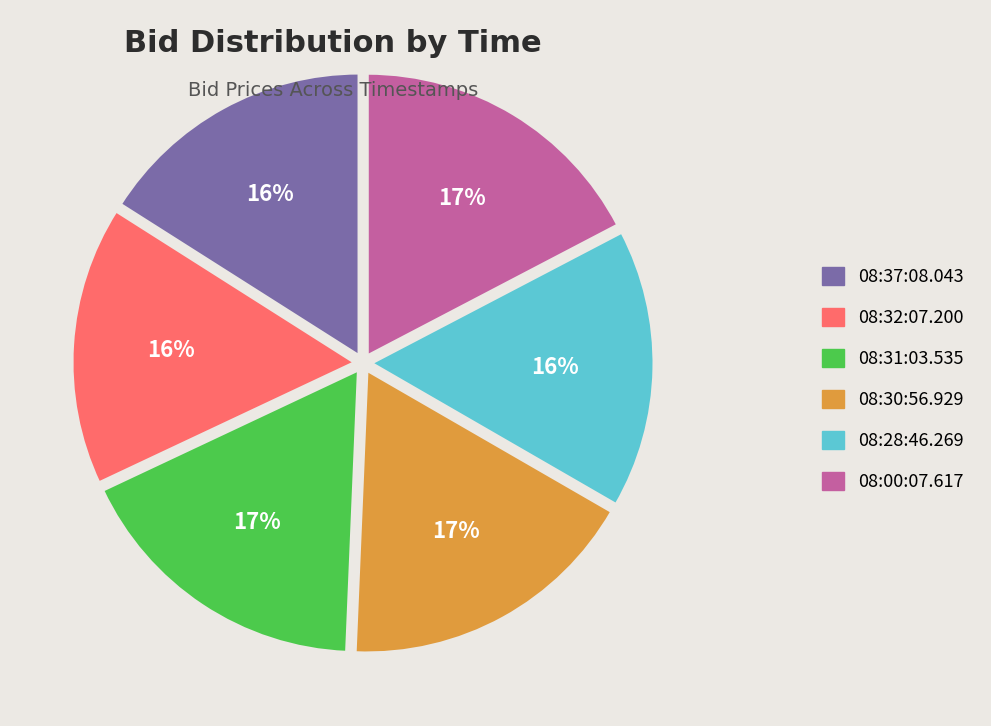

To the nearest percent, what is the combined percentage of 08:30:56.929 and 08:28:46.269?

33%